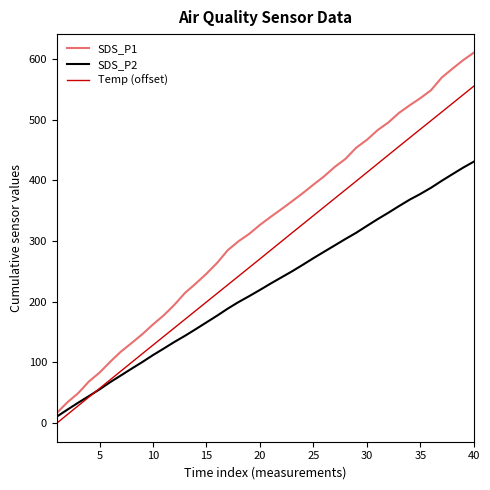

True or false: SDS_P1 and Temp (offset) cross at least once.

False